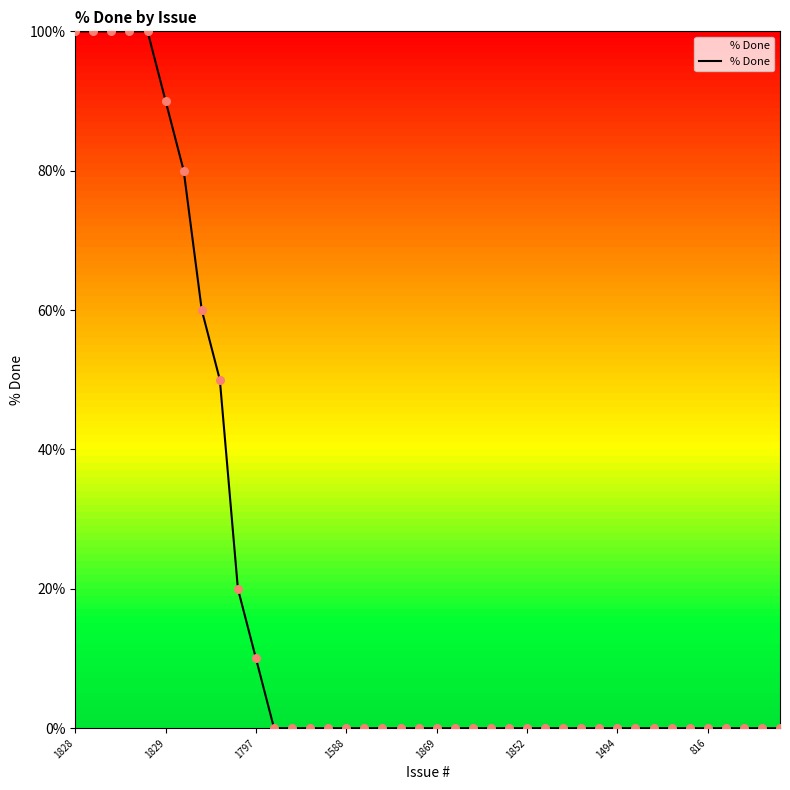

What is the greatest value displayed?

100